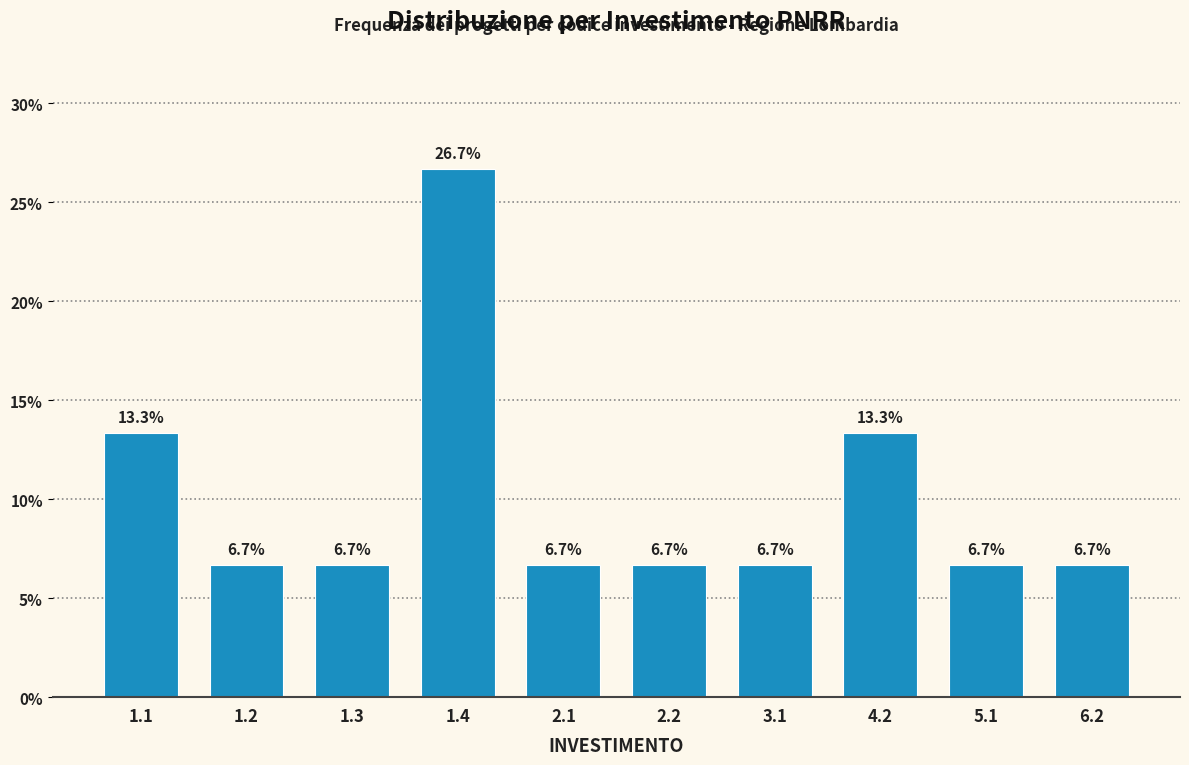

Reading left to right, extract all data points from this chart.

13.3	6.7	6.7	26.7	6.7	6.7	6.7	13.3	6.7	6.7